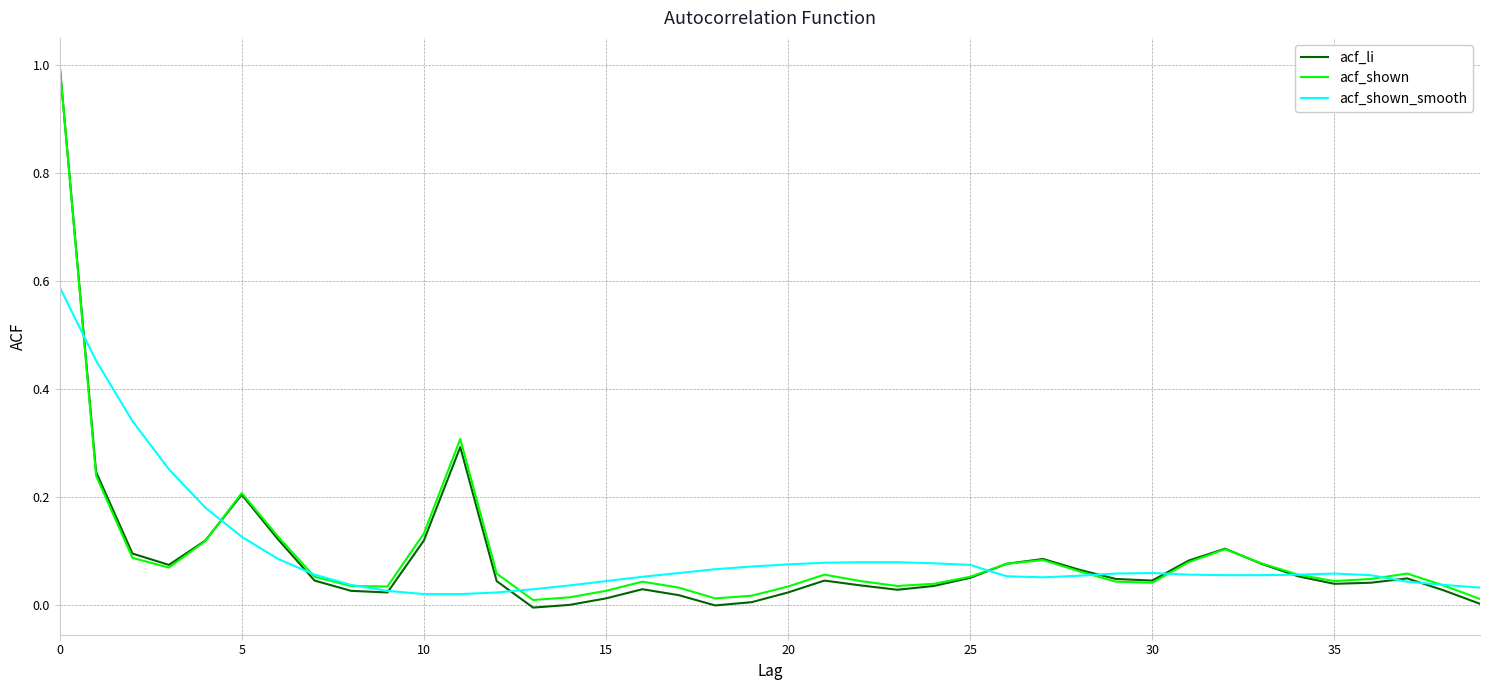

Count the number of categories in the chart.

40